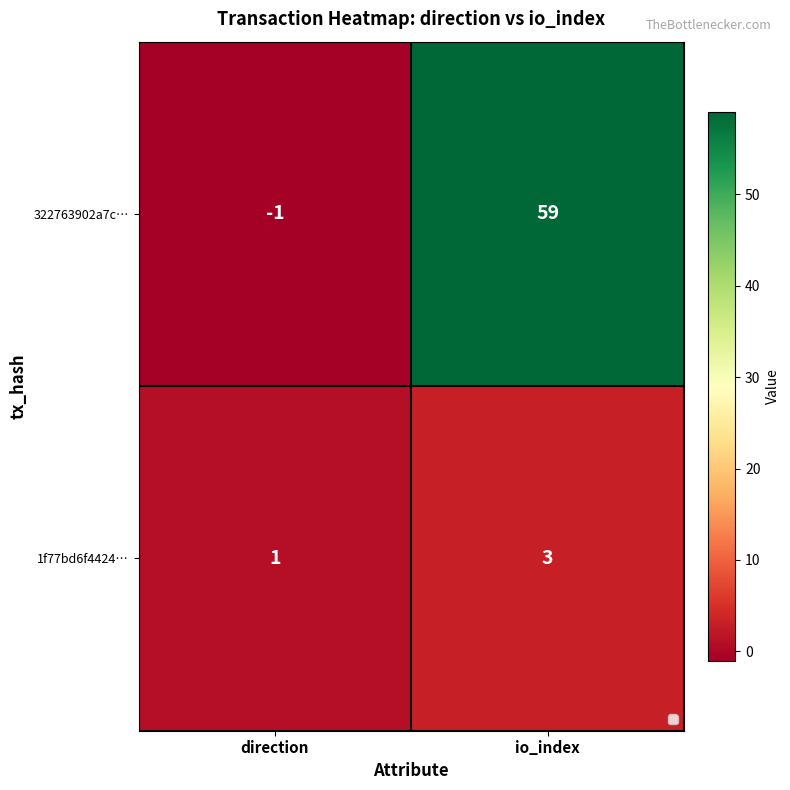

At which category does the chart reach its peak across all series?

io_index